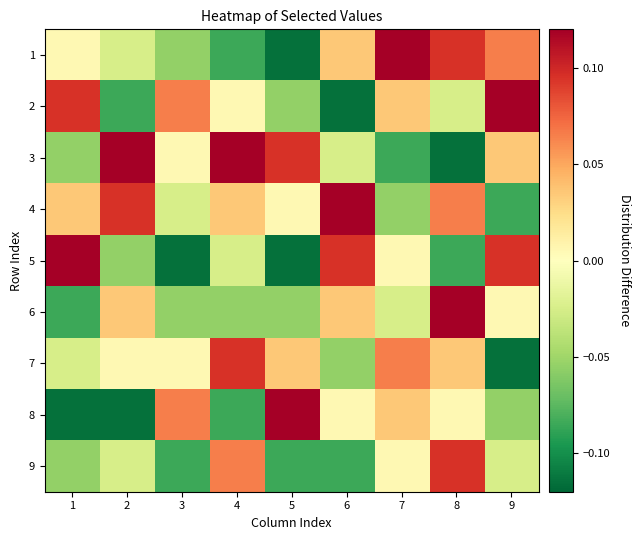

Which series has the largest total across all categories?

4